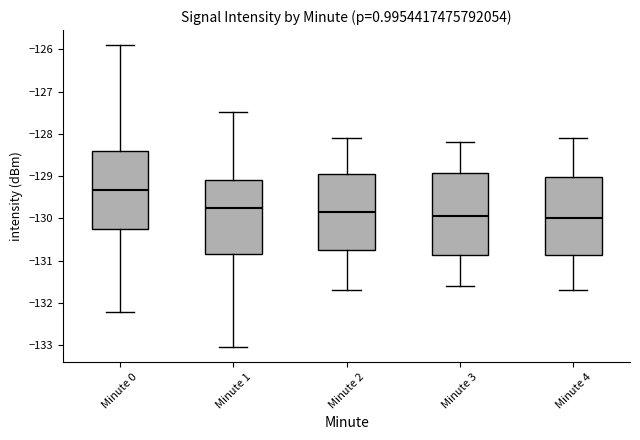

Where does the upper whisker of the box for Minute 2 end on the y-axis? The values are not printed on the chart, so give them approximately, as read against the axis.

-128.1